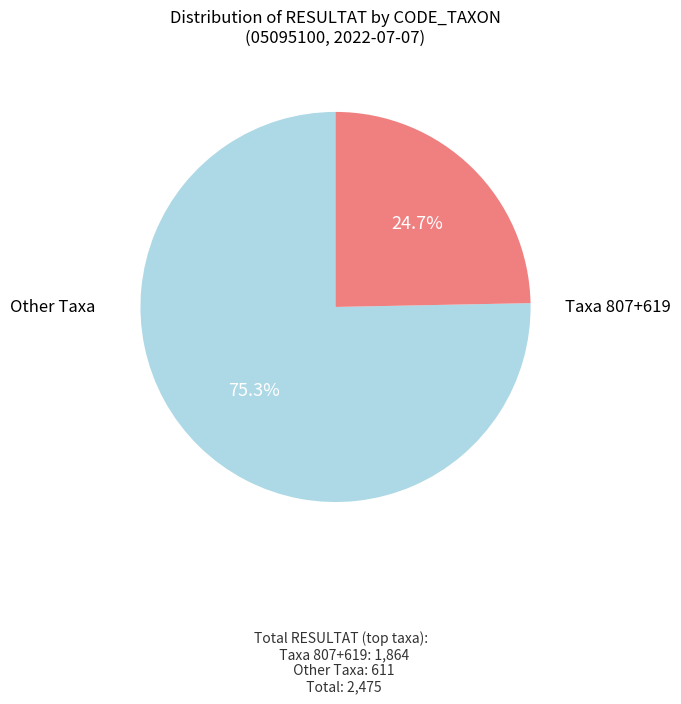

Is there any slice that represents more than half of the pie?

Yes